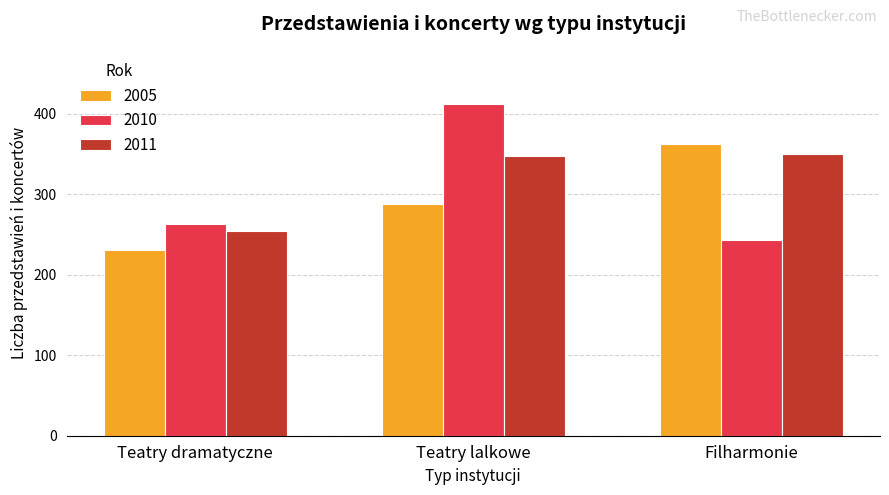

The value of 2005 at Teatry lalkowe is 142. True or false?

False